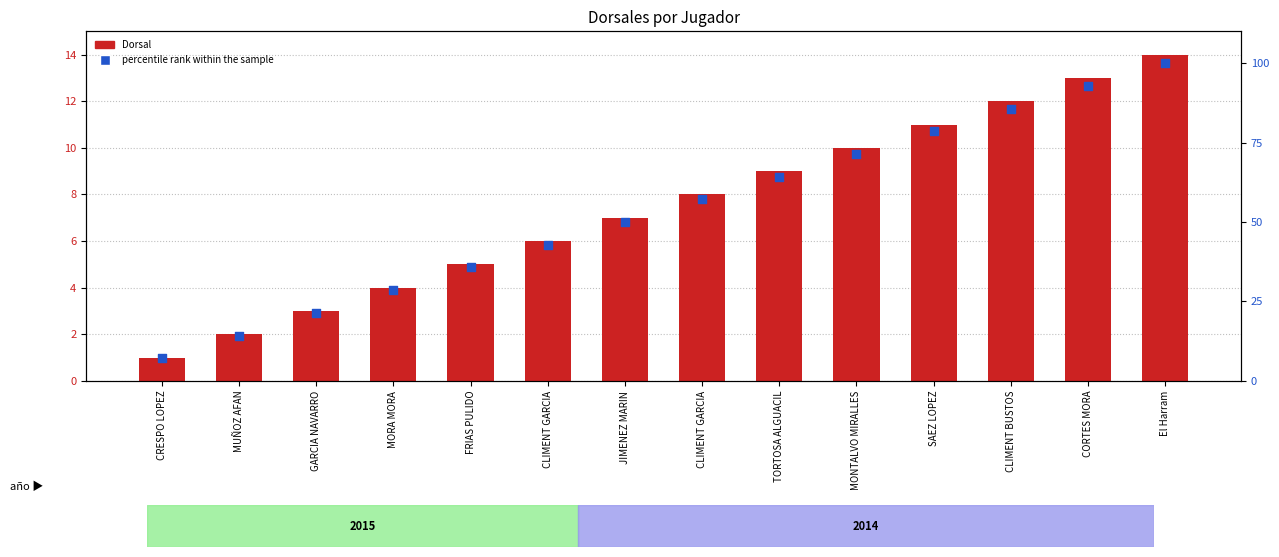

What are all the series names shown in the legend?

Dorsal, percentile rank within the sample